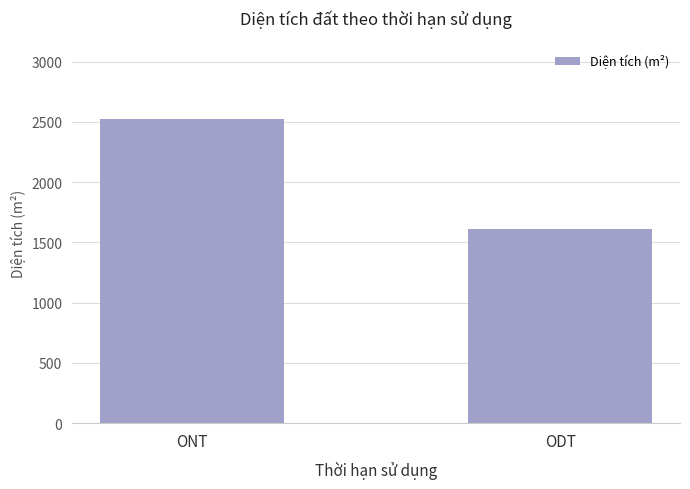

What is the value of the 1st bar from the left?

2523.4